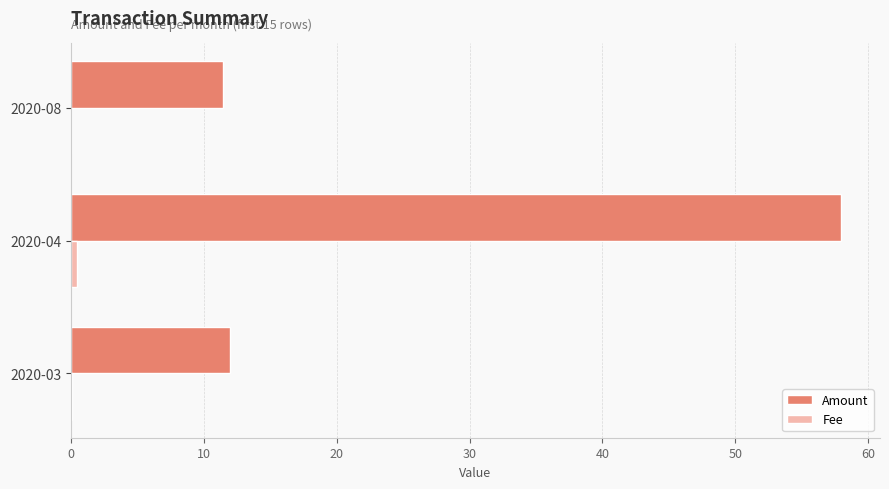

Which category has the highest value across all series?

2020-04